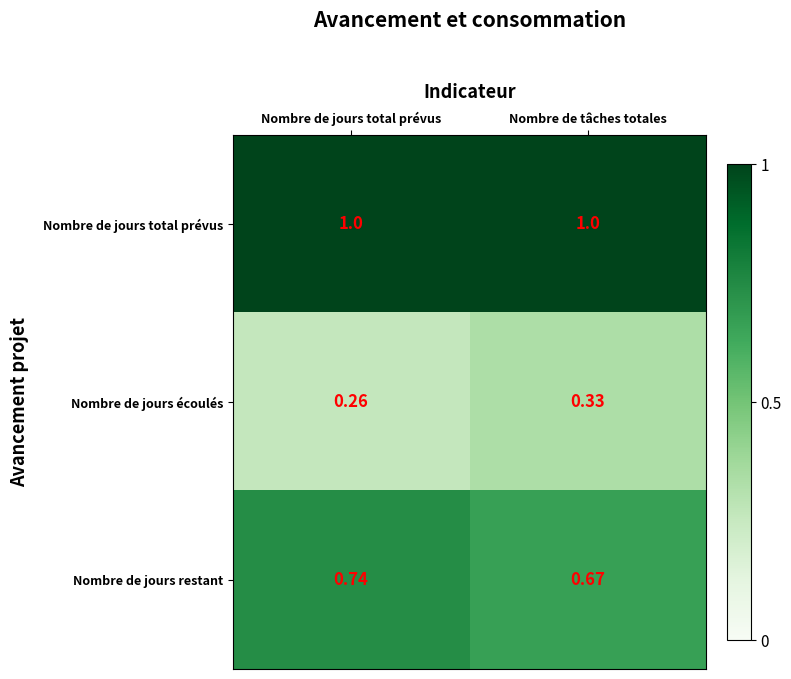

Which series has the largest total across all categories?

Nombre de jours total prévus